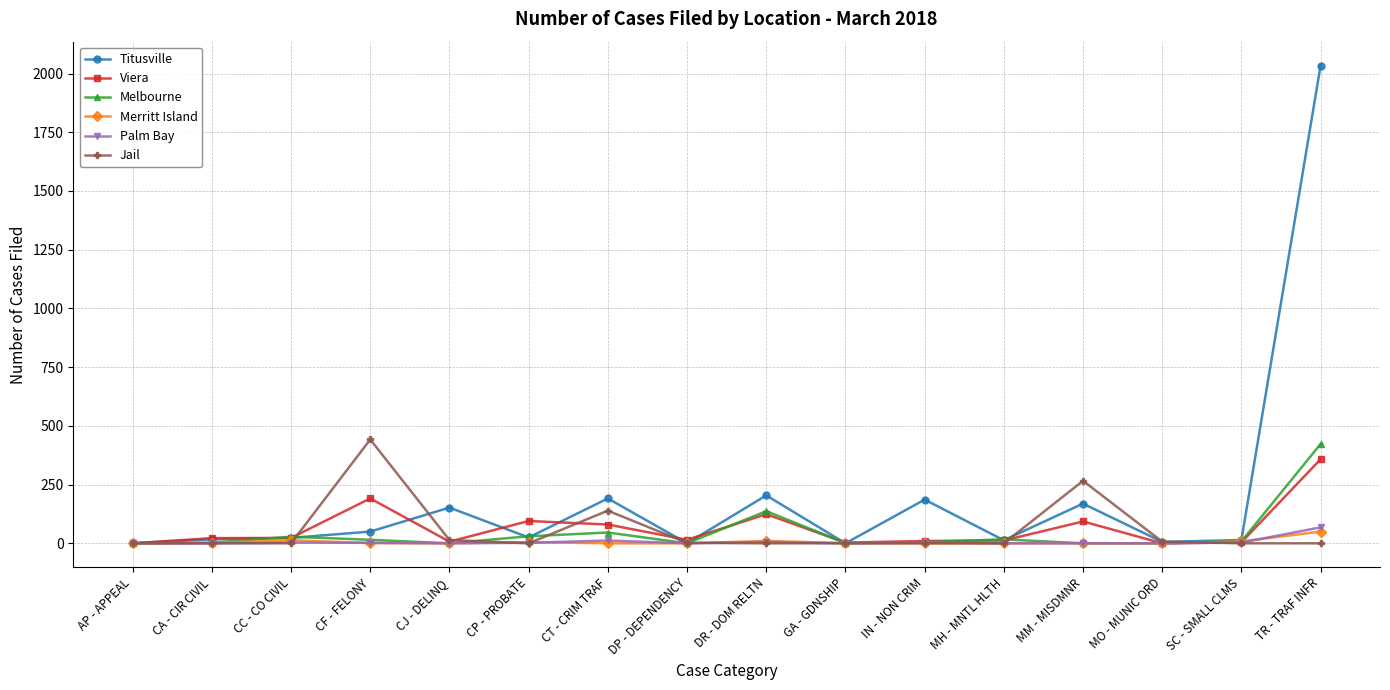

Which series has the widest spread of values?

Titusville